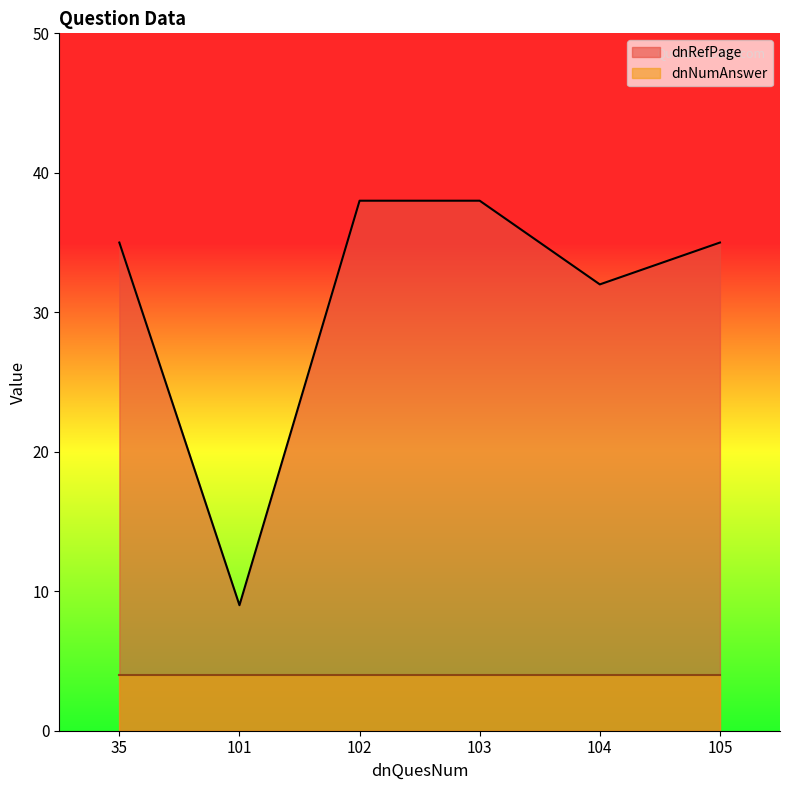

What is the average value?

31